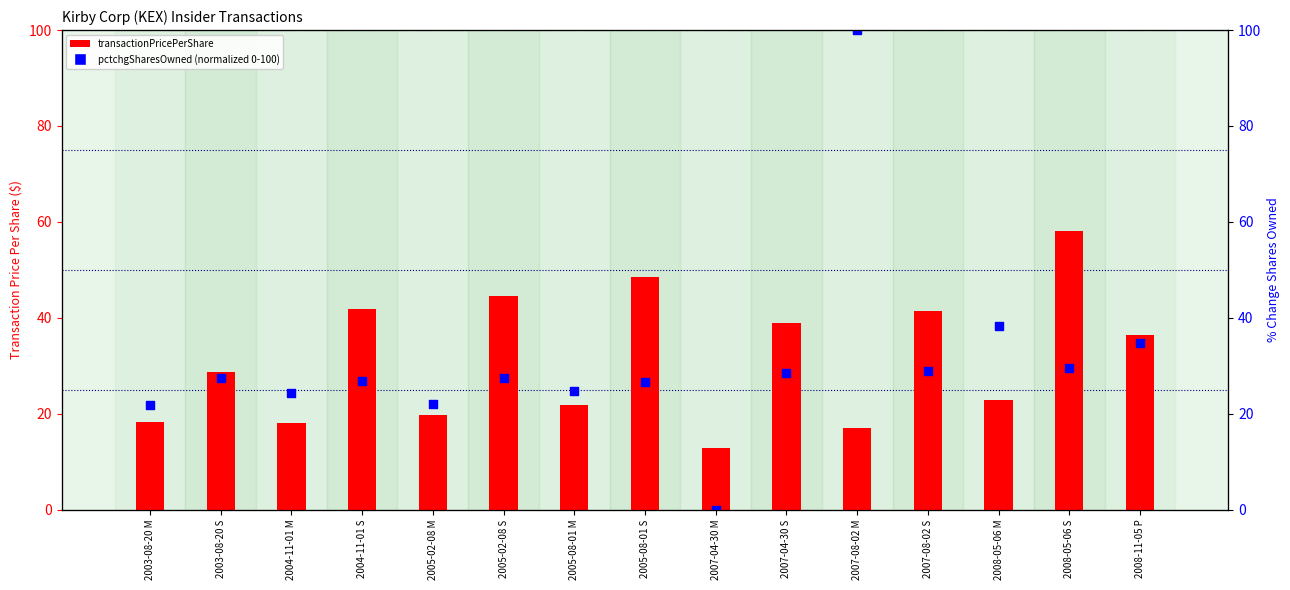

What are all the series names shown in the legend?

transactionPricePerShare, pctchgSharesOwned (normalized)